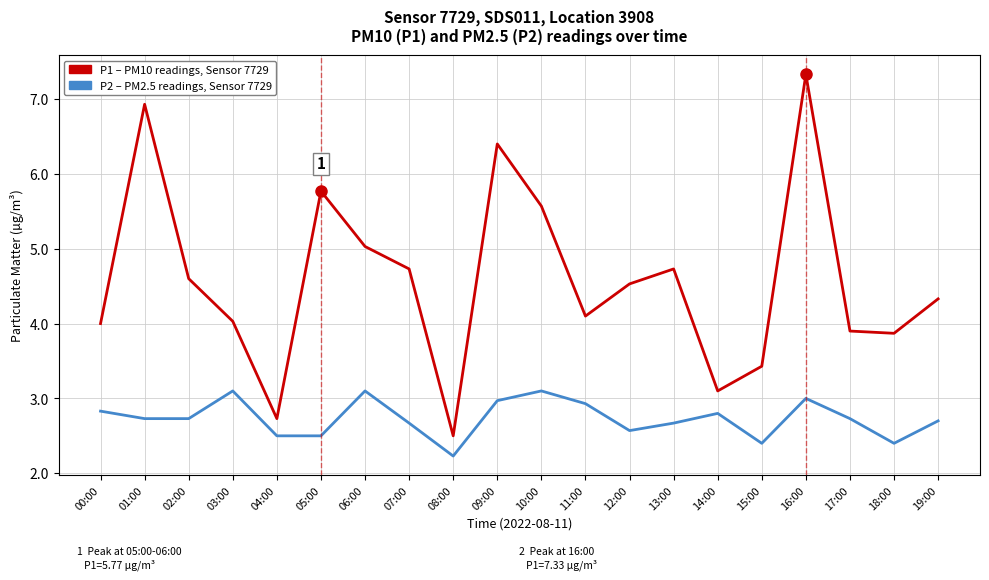

What is the spread (max minus min) of values at 07:00?

2.1